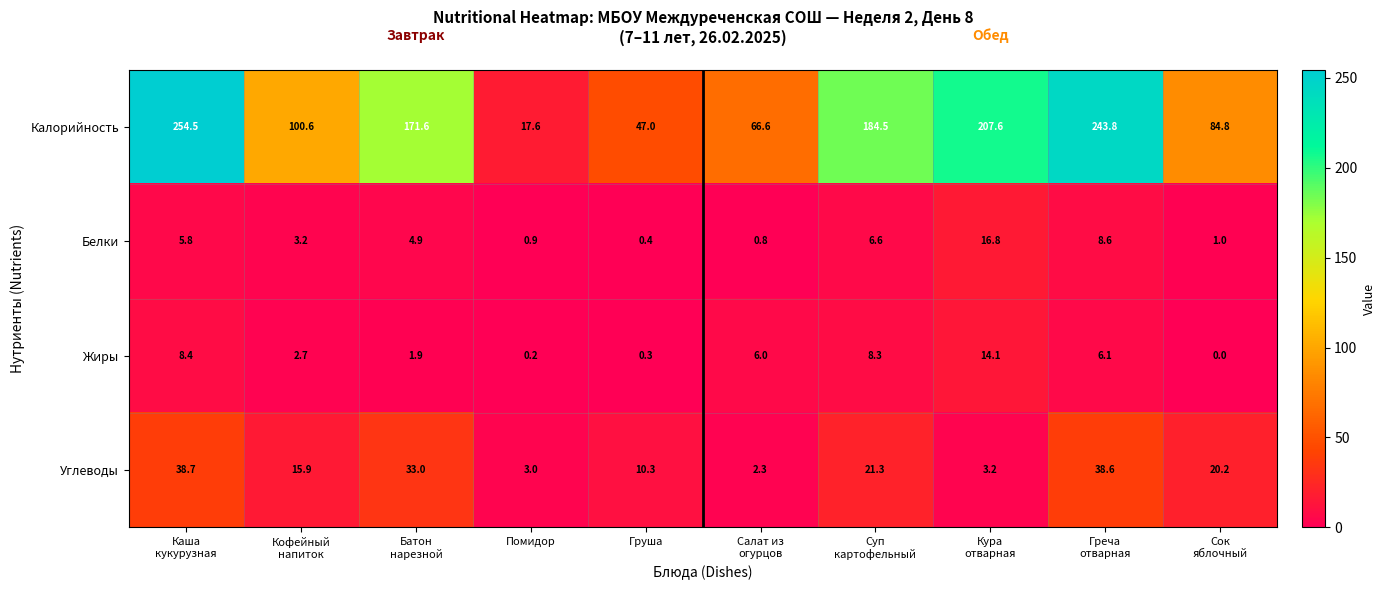

At which category is the sum across all series the highest?

Каша
кукурузная